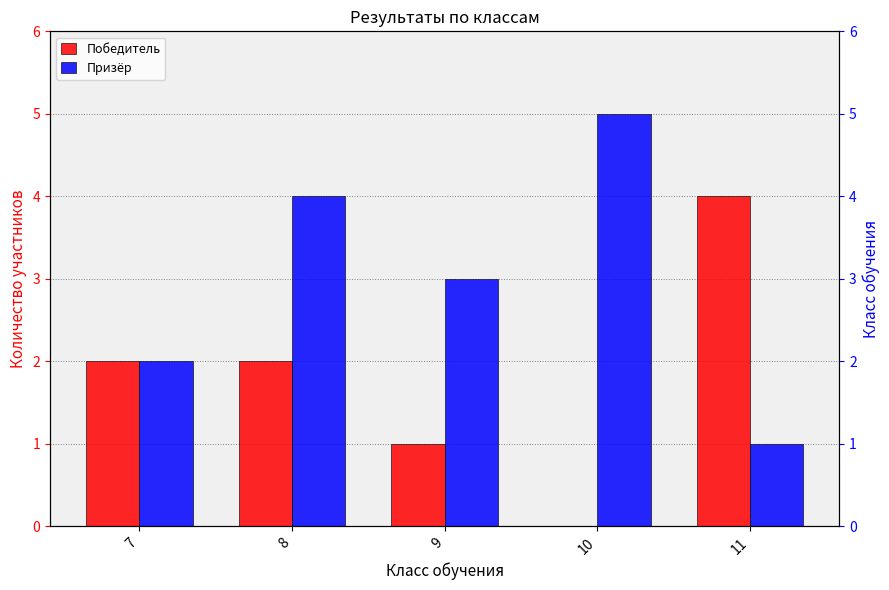

What is the difference between the maximum and minimum values in the Призёр series?

4